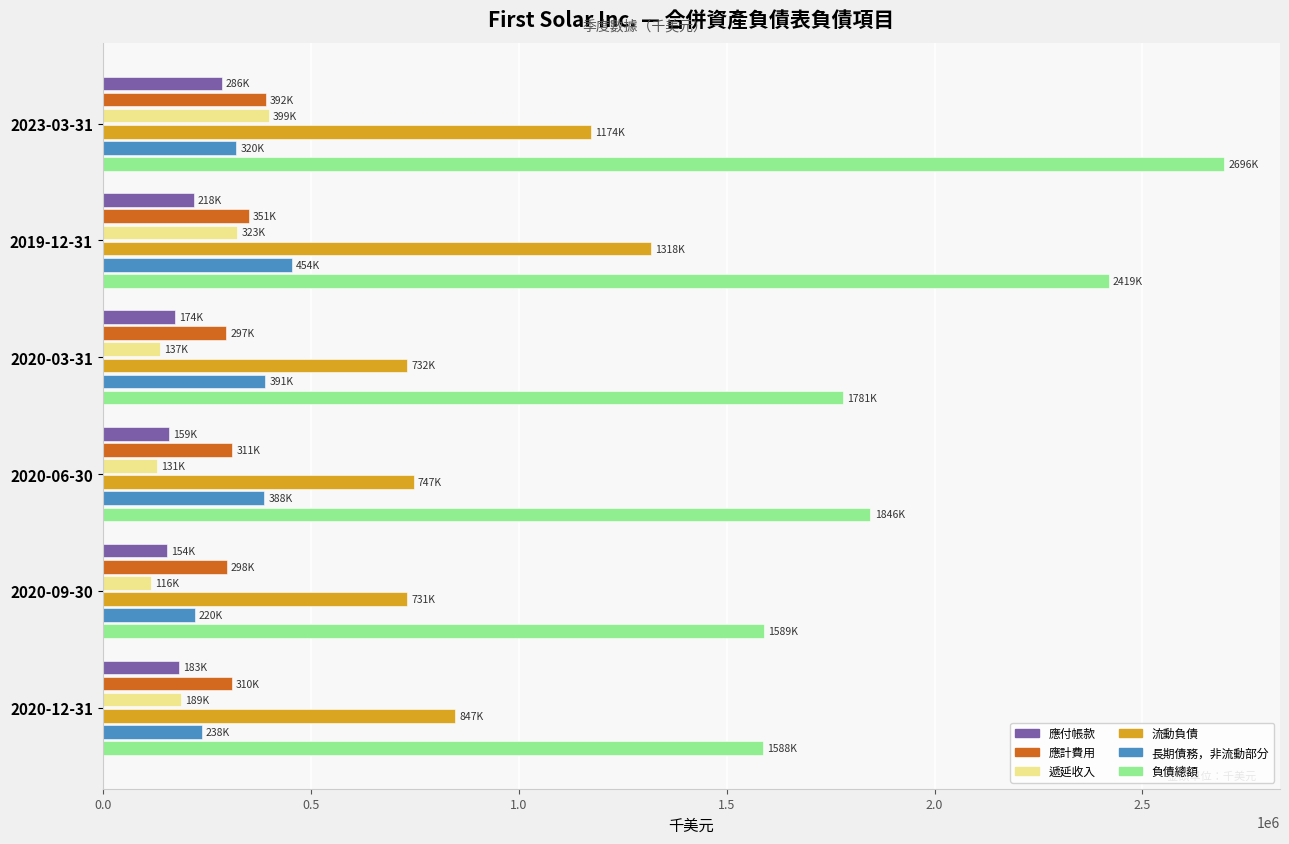

What is the difference between the highest and lowest values at 2023-03-31?

2410108